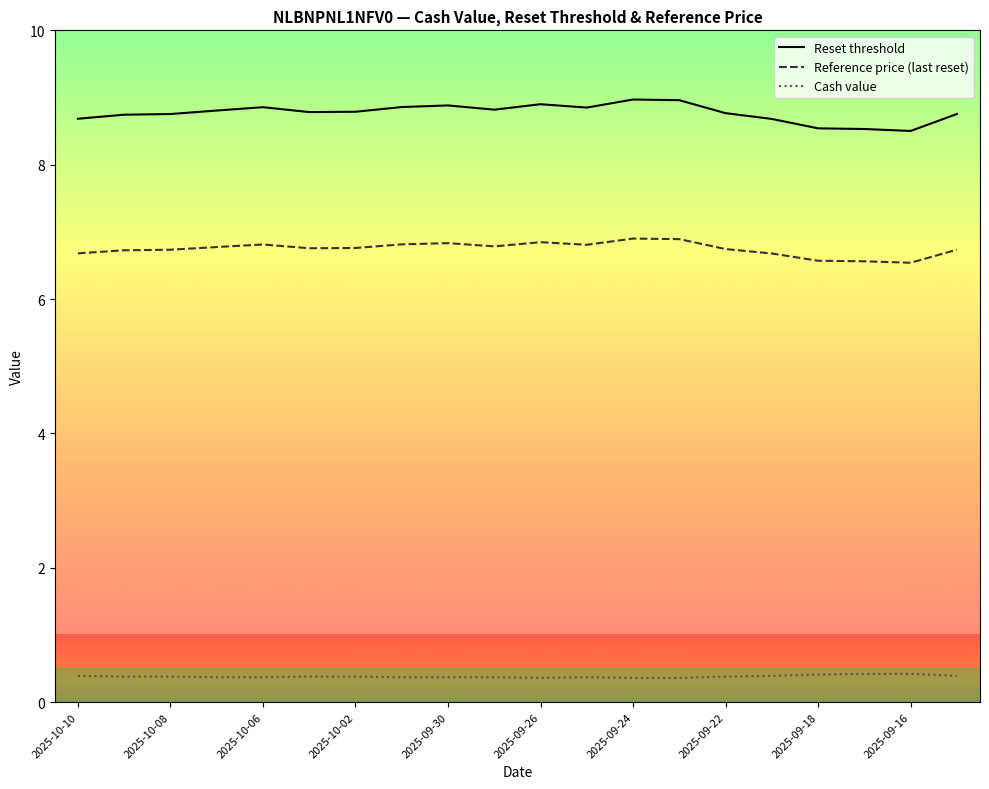

Rank the series by their average value, from highest to lowest.

Reset threshold, Reference price (last reset), Cash value